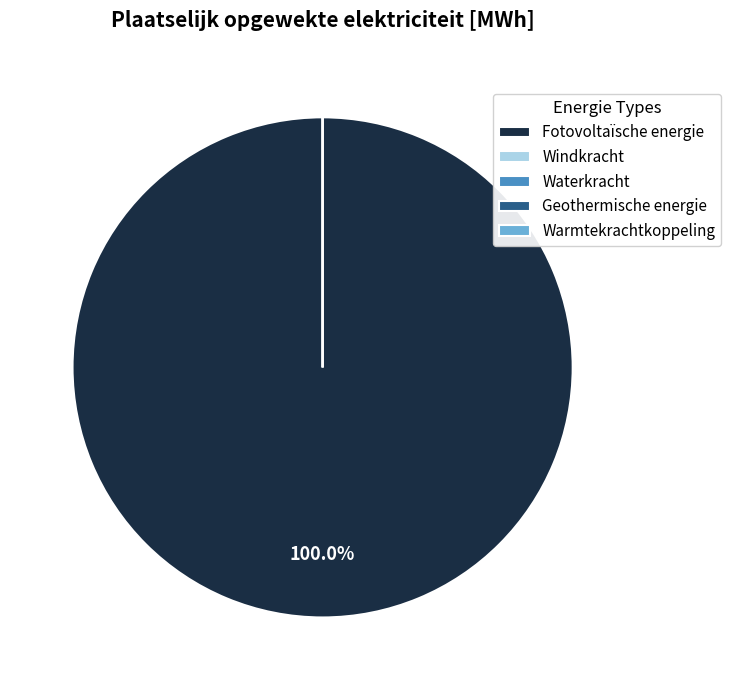

What is the change in value from Fotovoltaïsche energie to Windkracht?

-2717.8